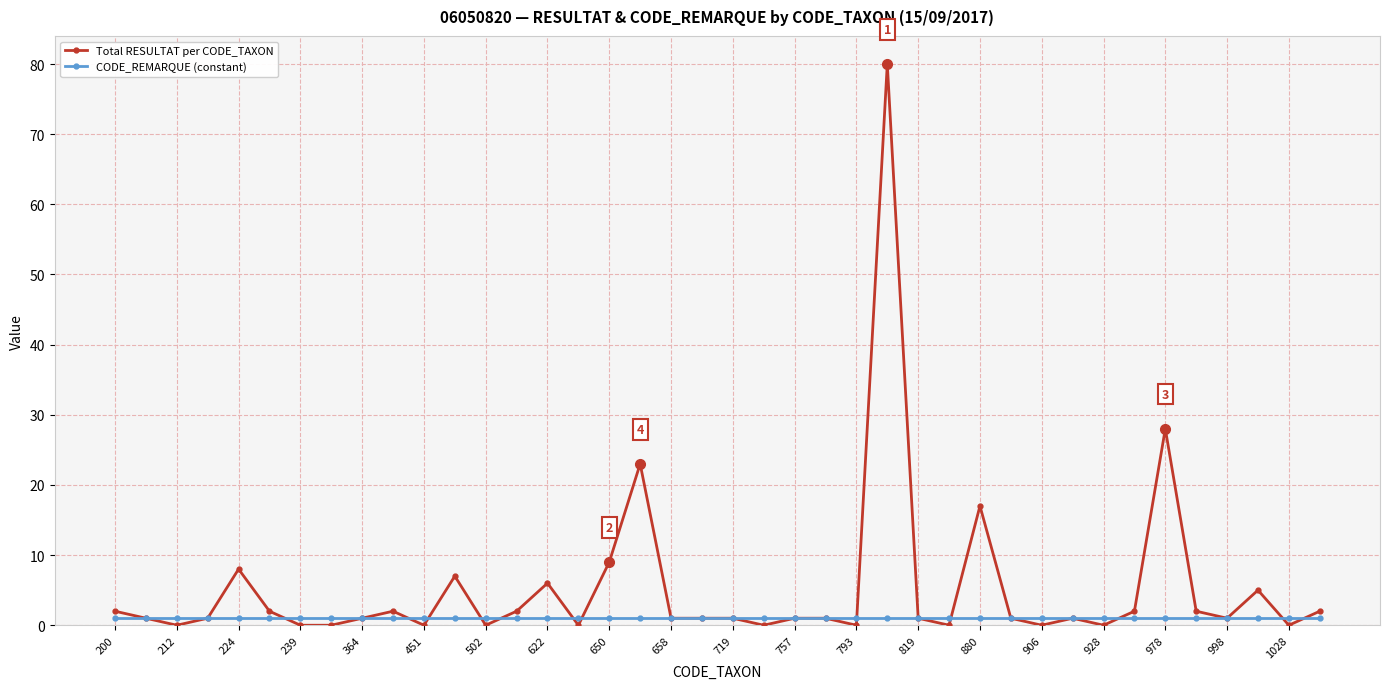

What is the maximum value for Total RESULTAT per CODE_TAXON?

80